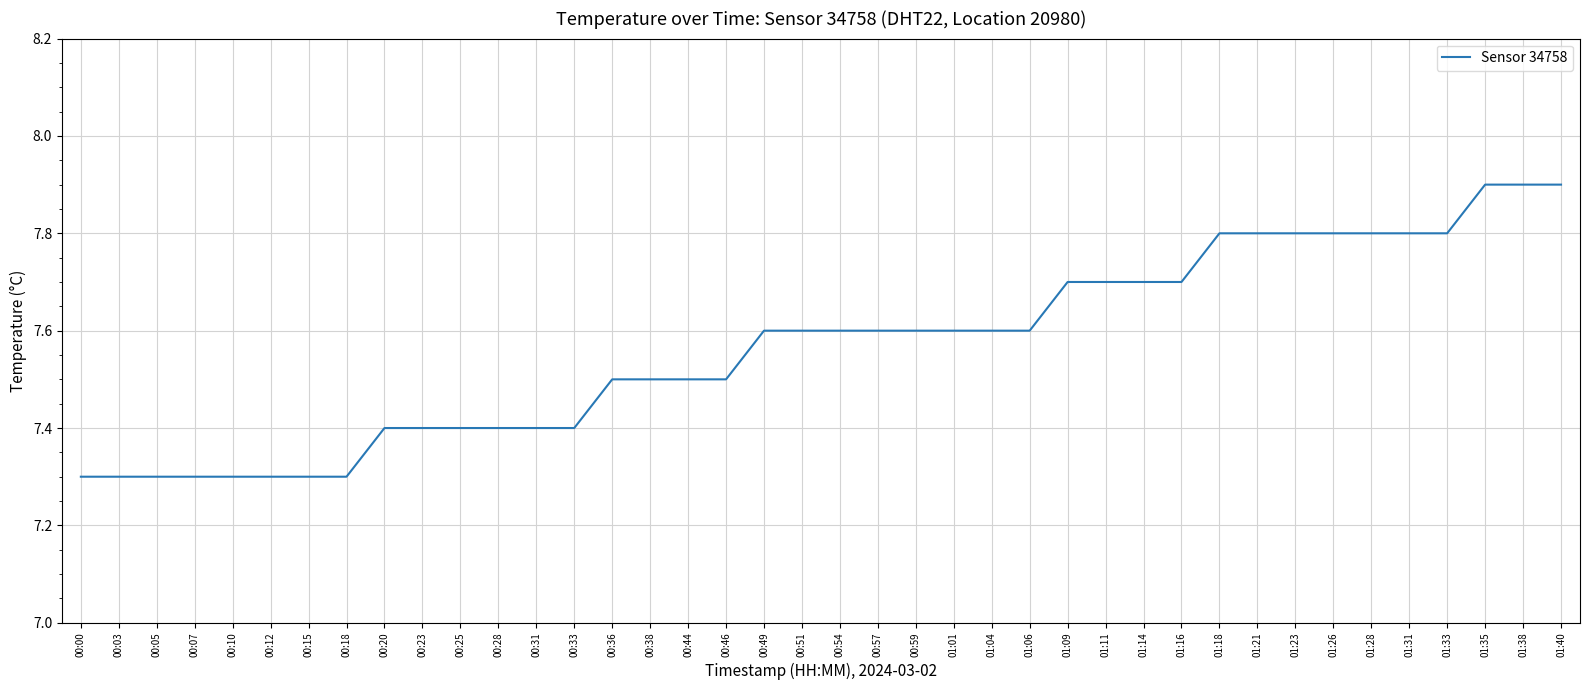

Between 01:33 and 00:25, which is larger?

01:33